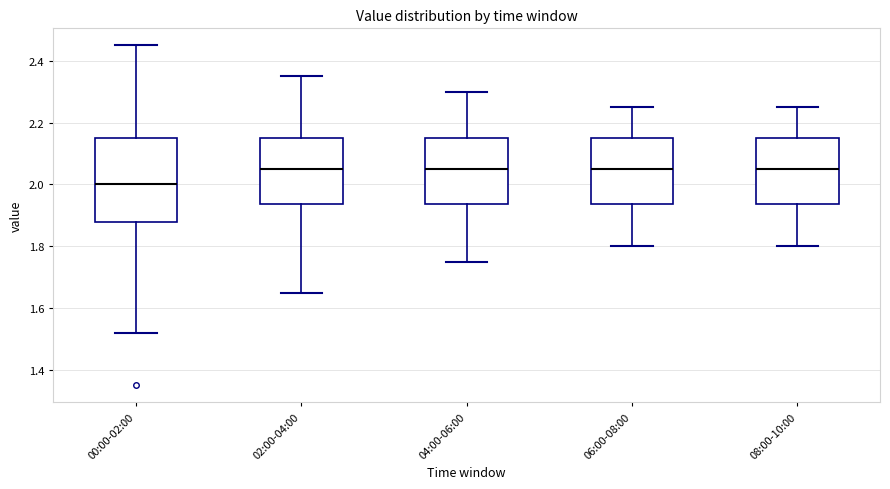

Comparing the boxes themselves (not the whiskers), which one is the tallest?

00:00-02:00